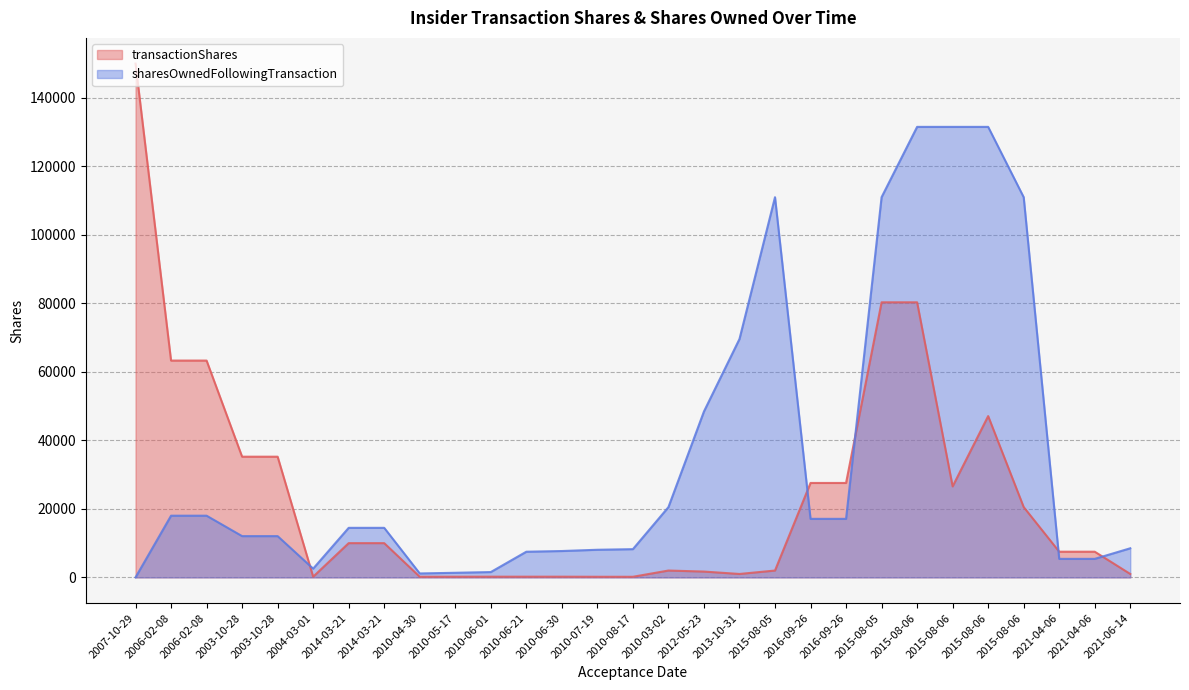

What is the value of the sharesOwnedFollowingTransaction point at the 20th from the left?

17093